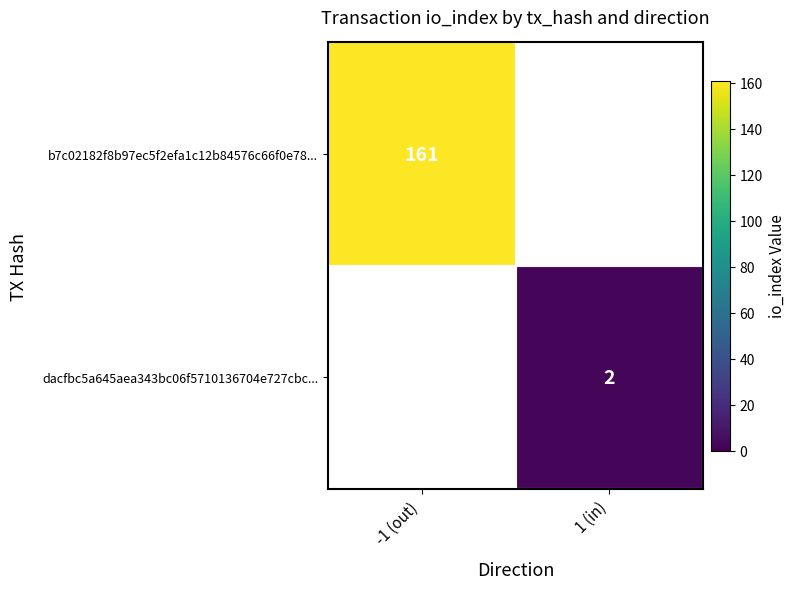

The value of dacfbc5a645aea343bc06f5710136704e727cbc... at 1 (in) is 2. True or false?

True